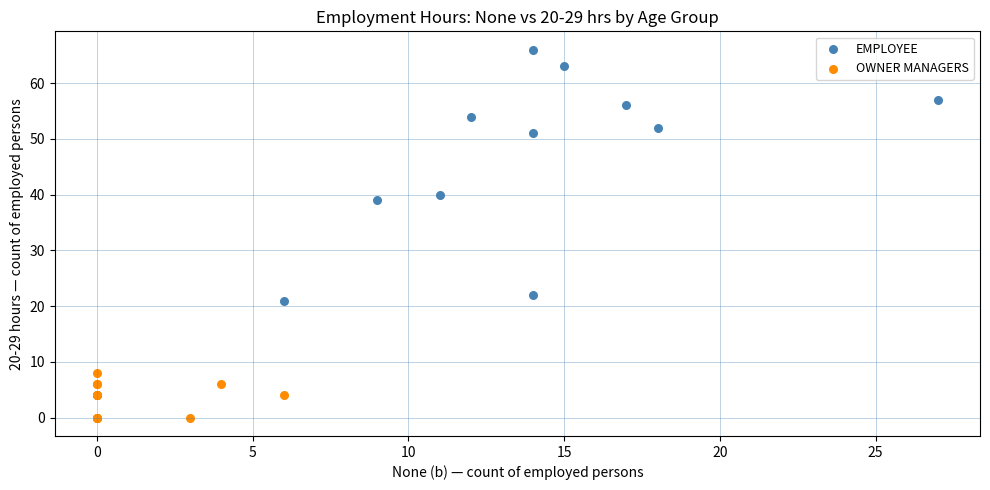

Which series has the widest spread of Y values?

EMPLOYEE